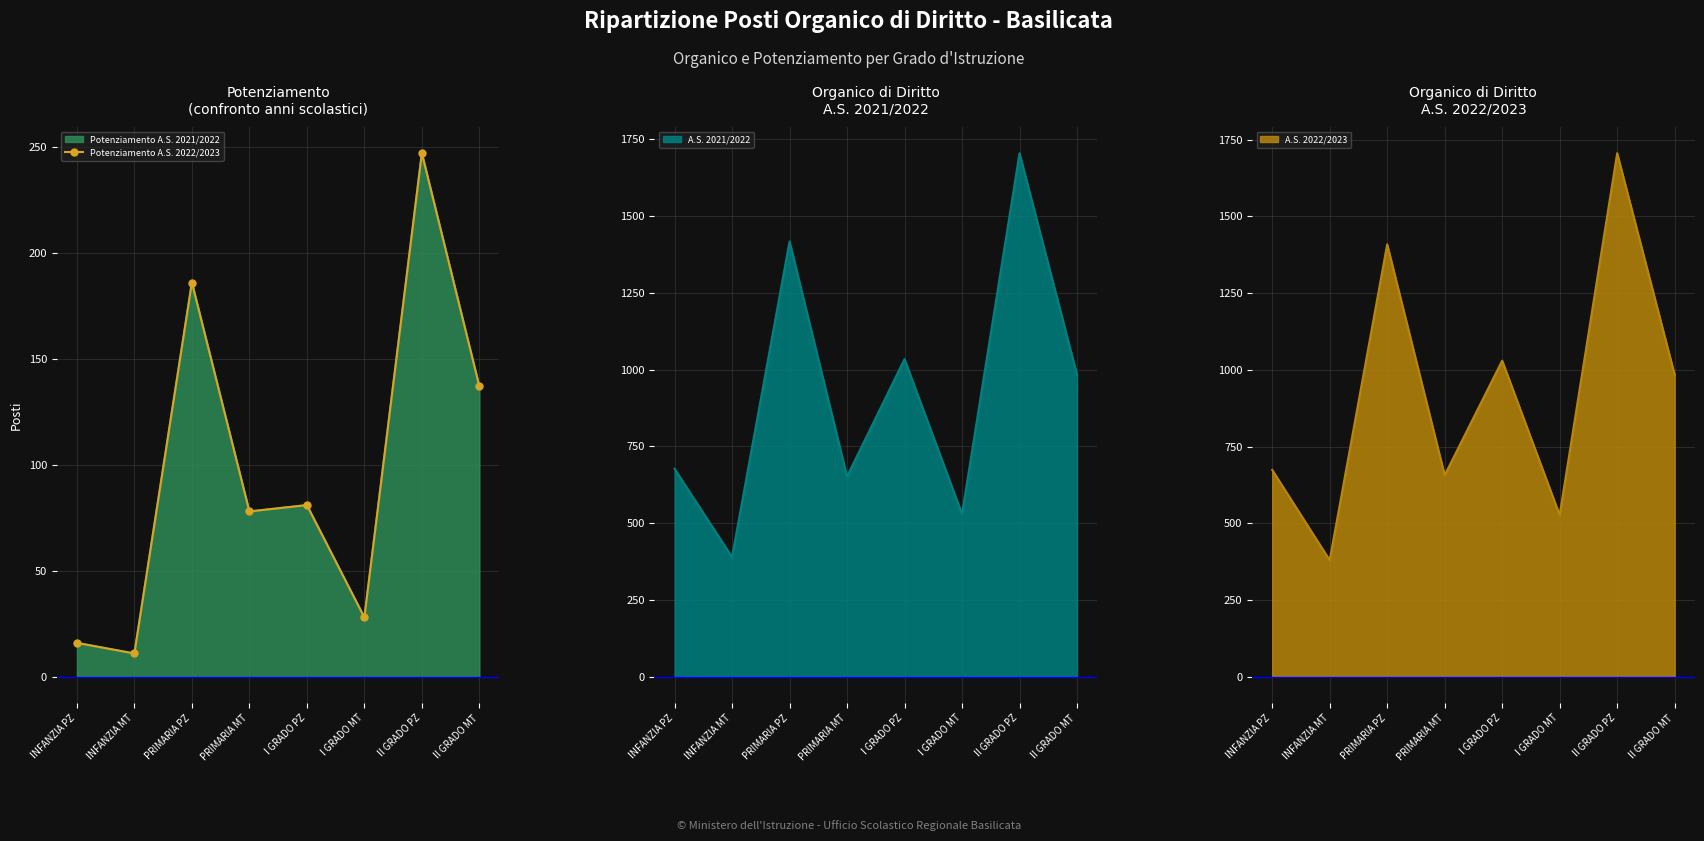

Which category has the highest value across all series?

II GRADO PZ